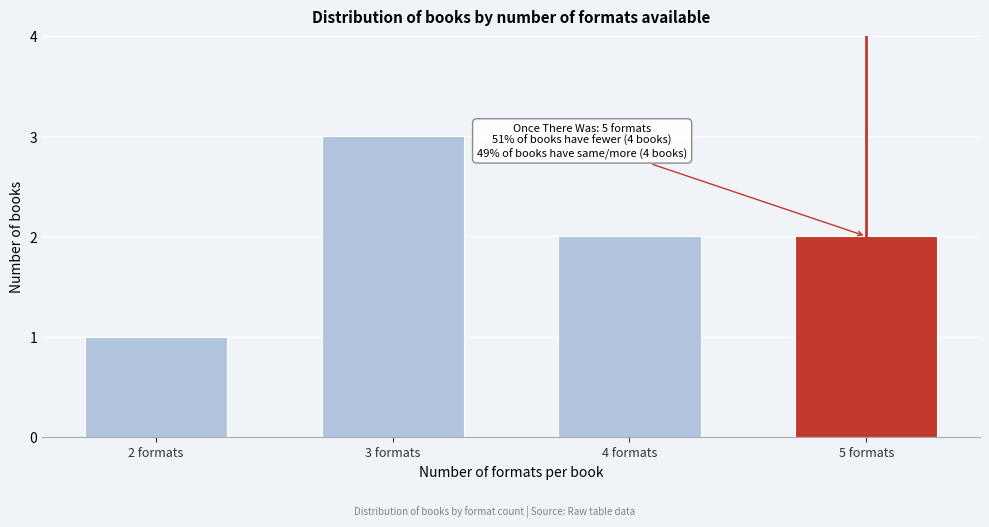

Reading right to left, transcribe all the data shown in this chart.

2	2	3	1